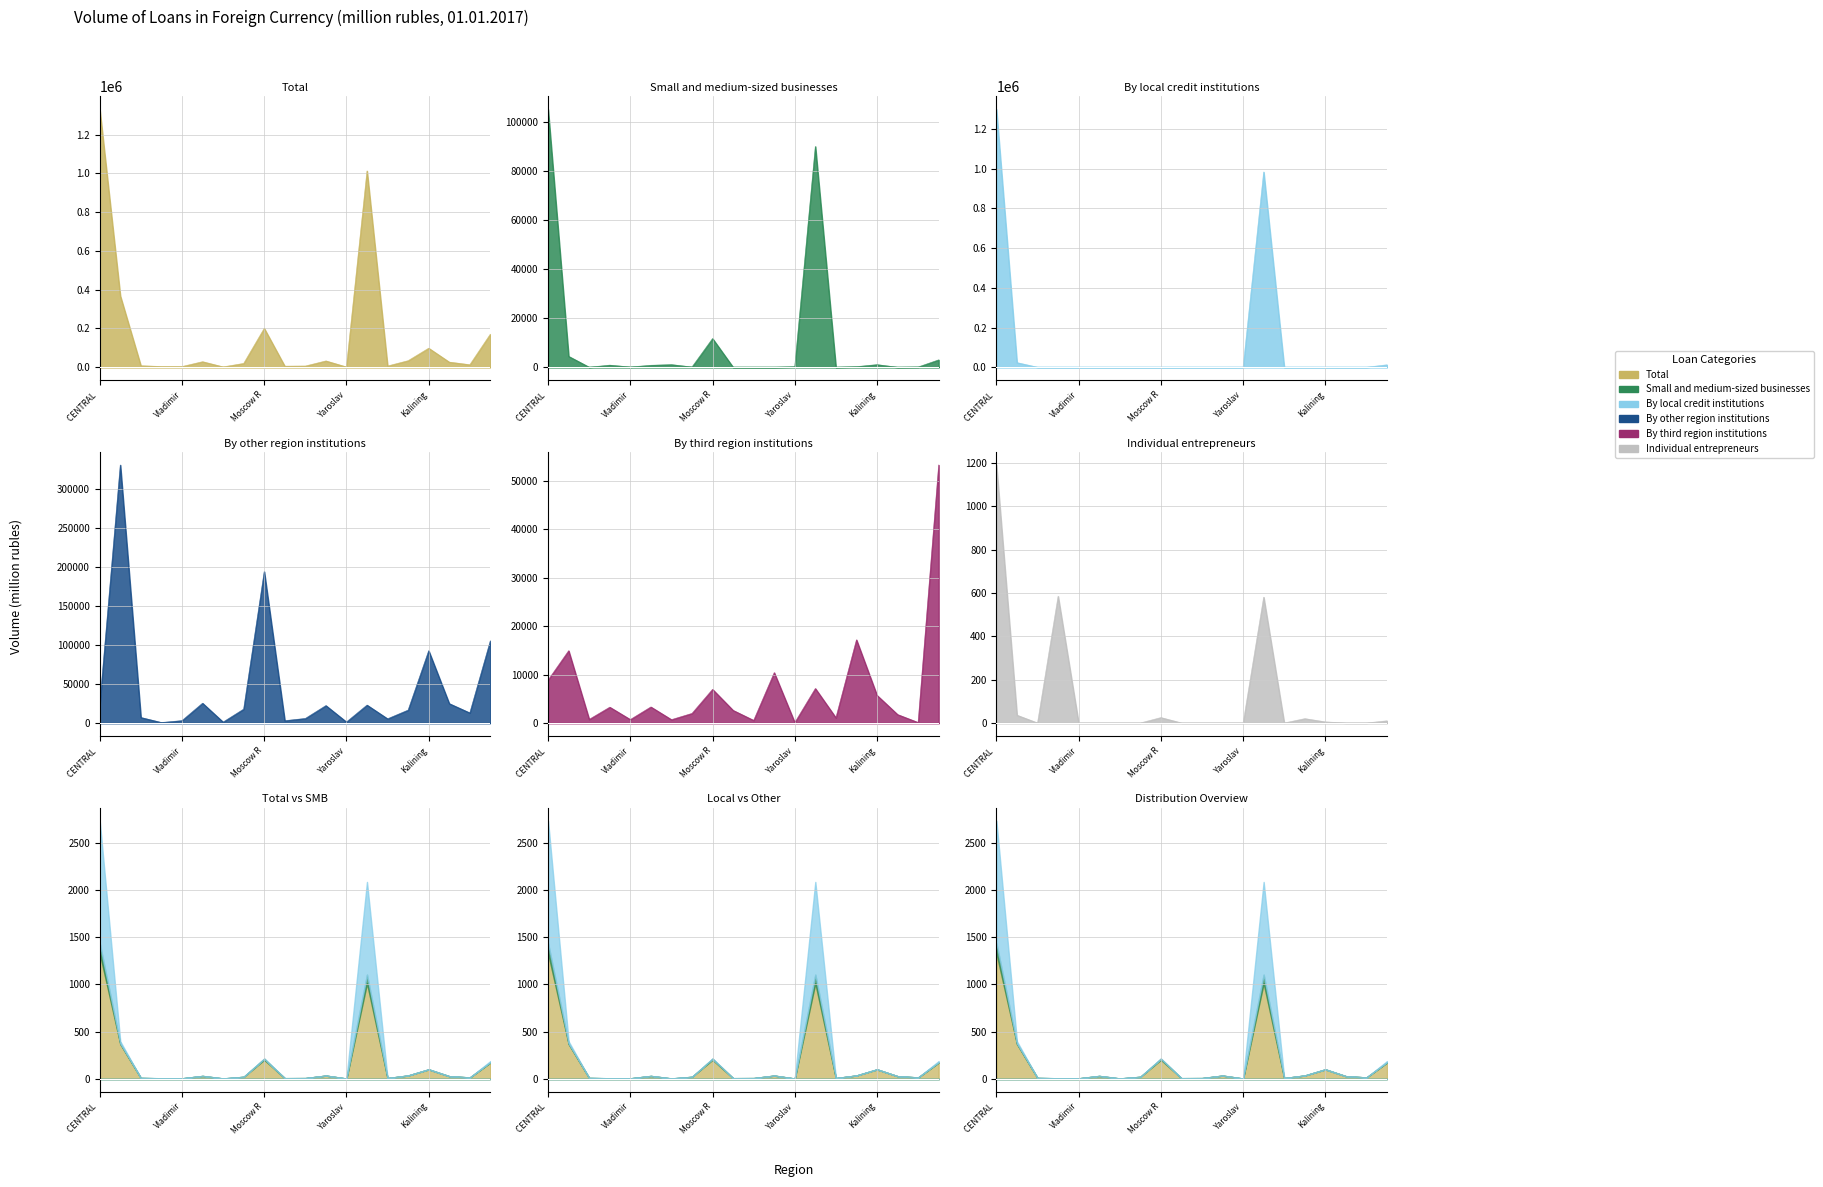

What is the difference between the second highest and minimum values in the Individual entrepreneurs series?

585